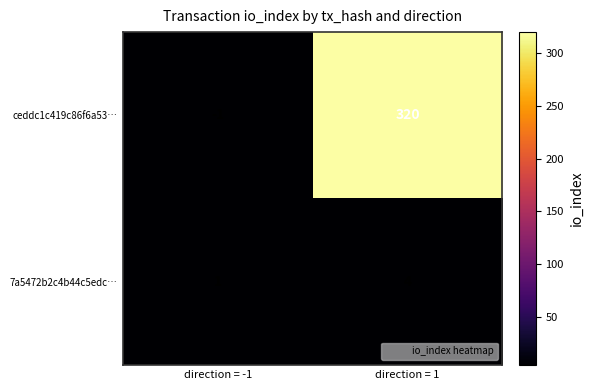

How many series are shown in this chart?

2